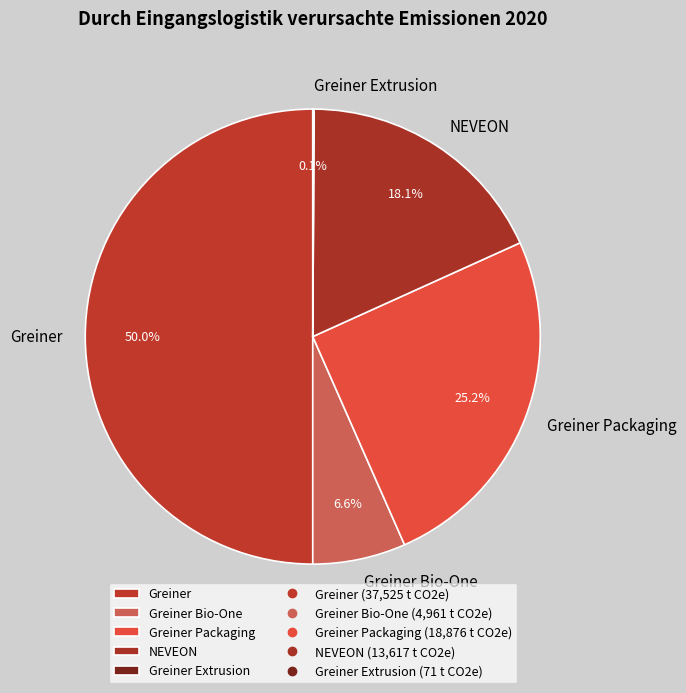

Which slice is the largest?

Greiner